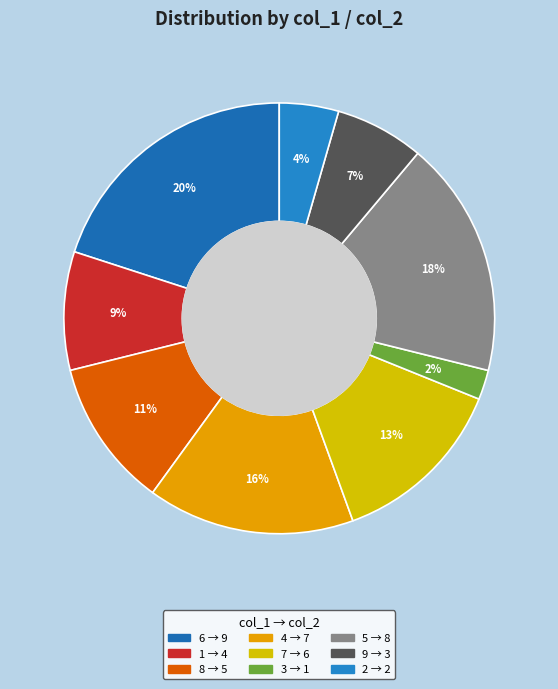

Does 6 represent more than half of the total?

No